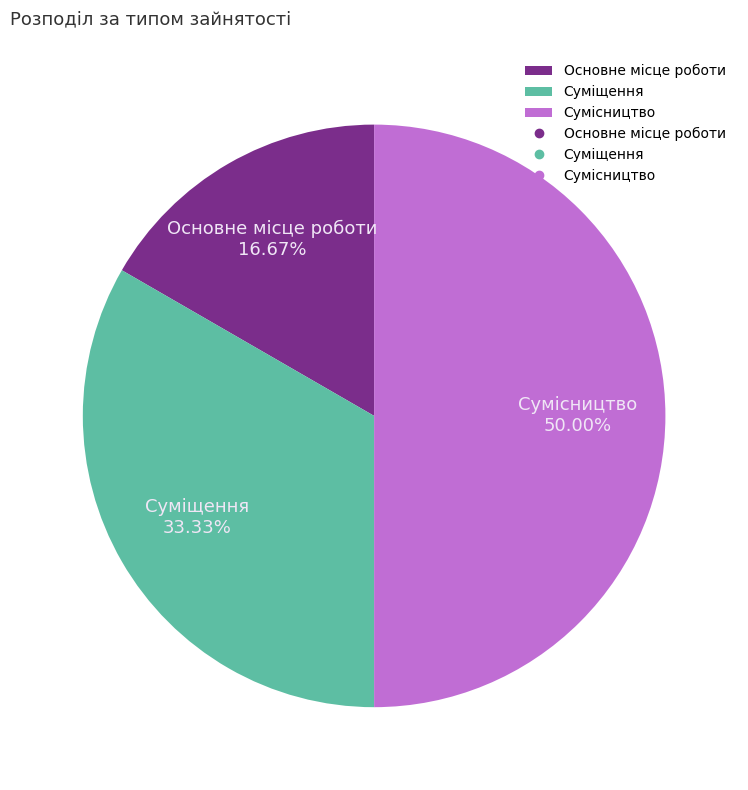

Combined, what portion of the pie is Суміщення and Сумісництво?

83.3%